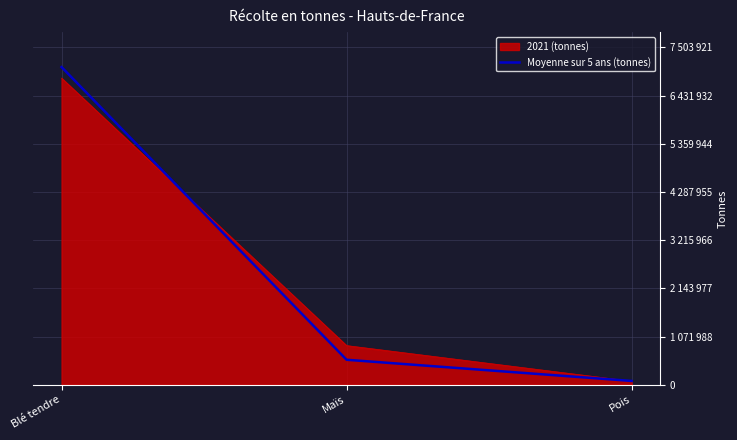

What are all the series names shown in the legend?

2021 (tonnes), Moyenne sur 5 ans (tonnes)